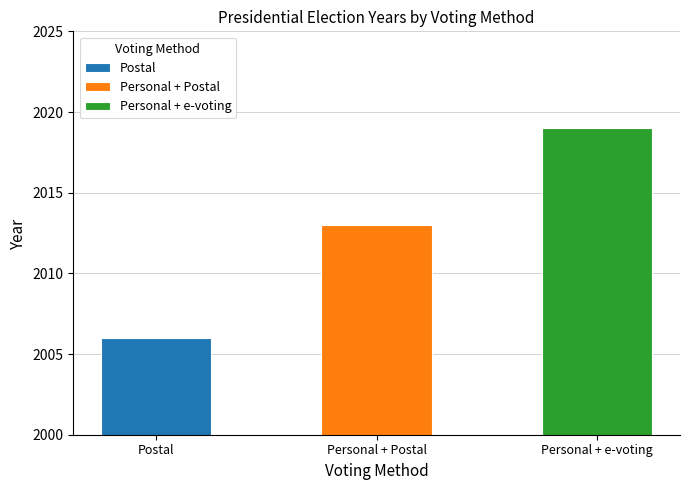

What is the minimum value shown in the chart?

2006